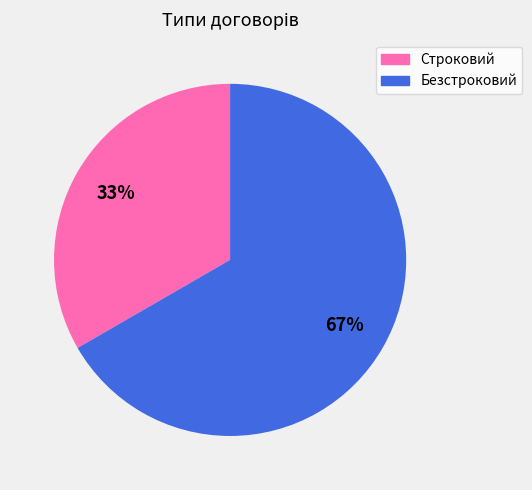

To the nearest percent, what percentage of the pie is Безстроковий?

67%